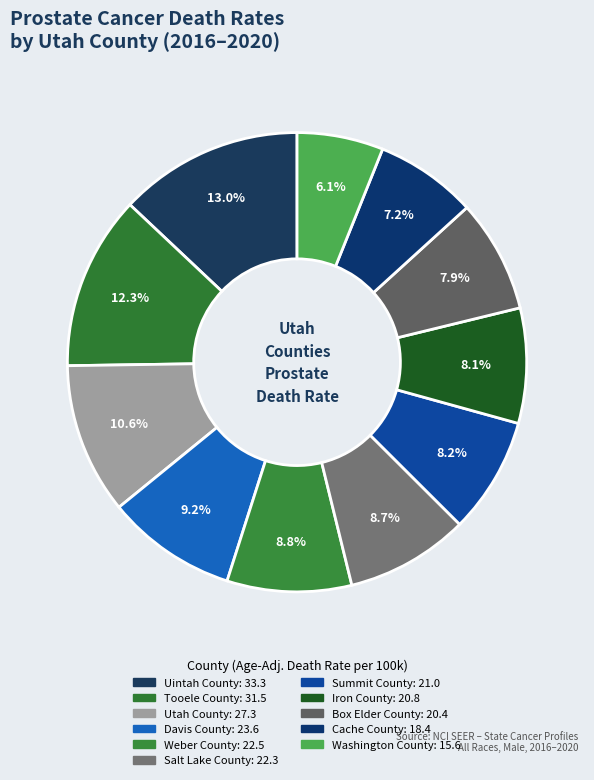

How many slices are in this pie chart?

11